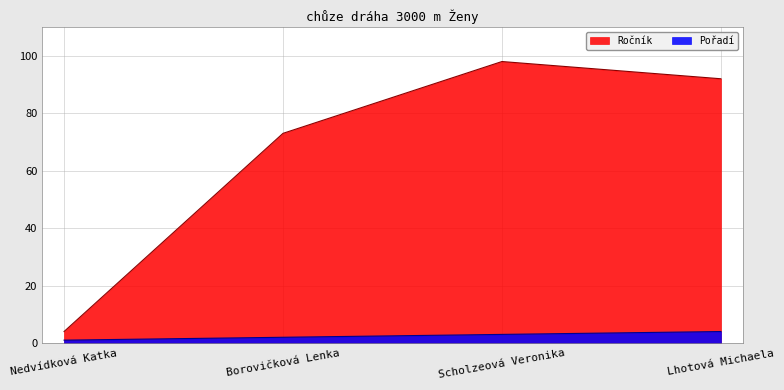

True or false: Pořadí and Ročník intersect in this chart.

False